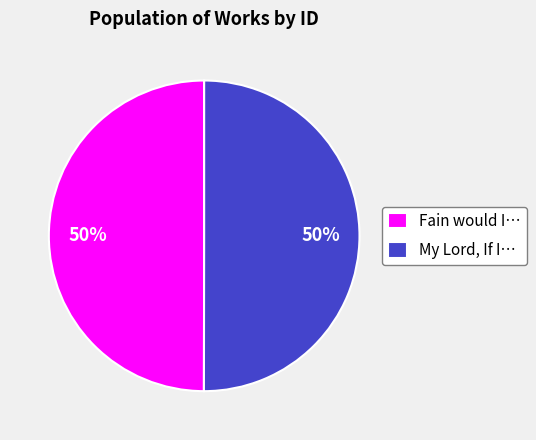

What percentage is the My Lord, If I… slice, to the nearest percent?

50%